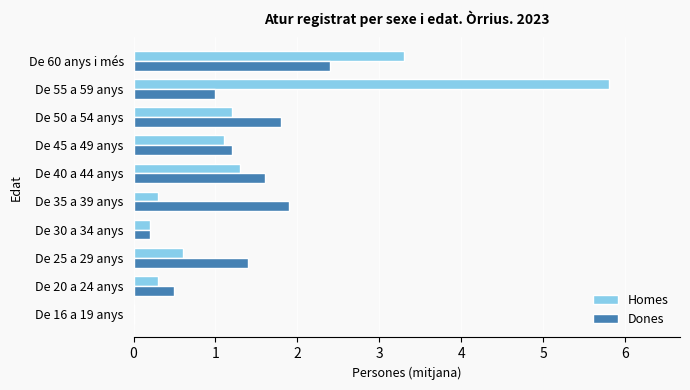

What is the approximate value of Homes at De 60 anys i més?

3.3